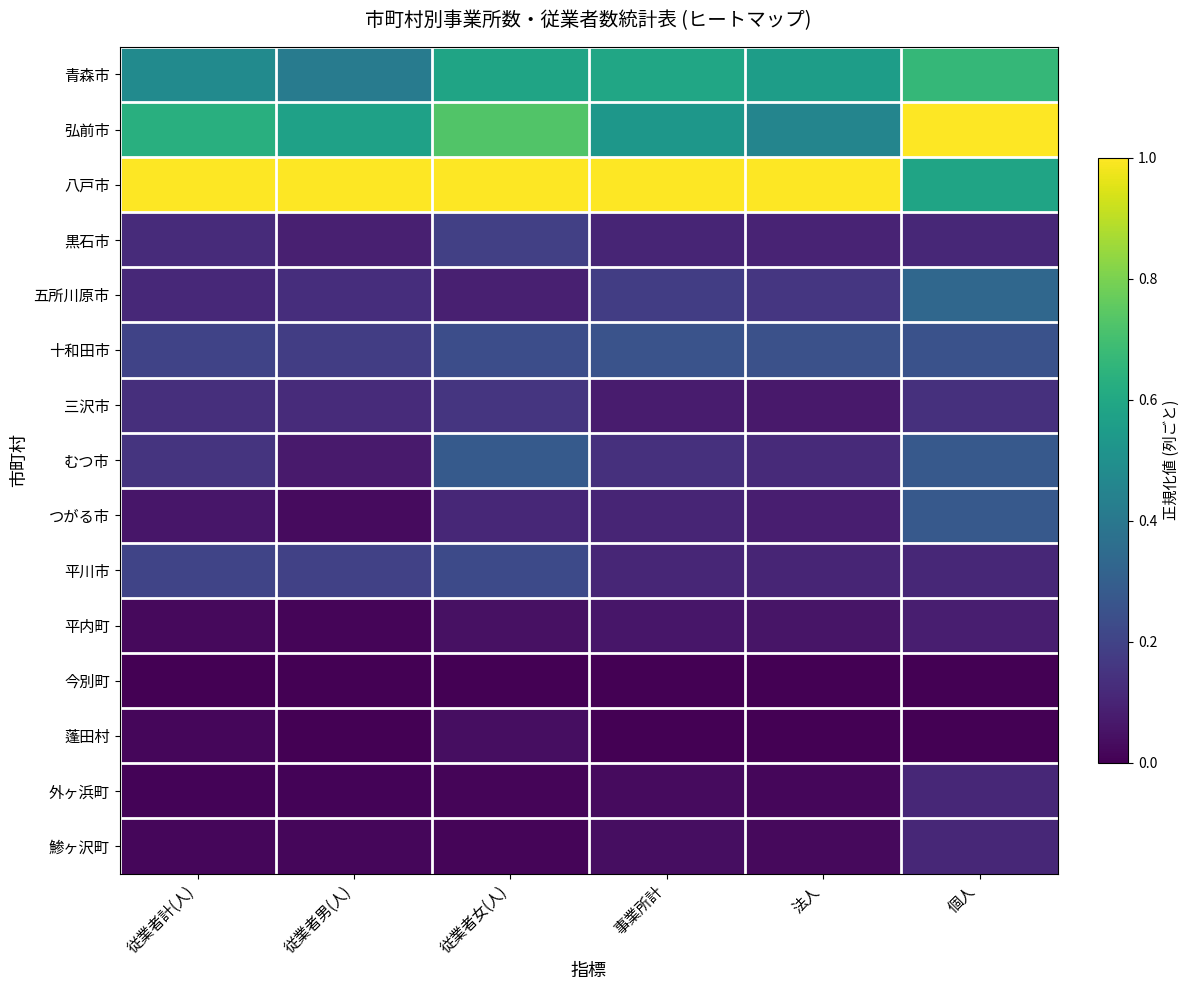

Reading right to left, what are all the values shown in this chart?

青森市: 個人=0.7	法人=0.6	事業所計=0.6	従業者女(人)=0.6	従業者男(人)=0.4	従業者計(人)=0.5
弘前市: 個人=1.0	法人=0.5	事業所計=0.5	従業者女(人)=0.7	従業者男(人)=0.6	従業者計(人)=0.6
八戸市: 個人=0.6	法人=1.0	事業所計=1.0	従業者女(人)=1.0	従業者男(人)=1.0	従業者計(人)=1.0
黒石市: 個人=0.1	法人=0.1	事業所計=0.1	従業者女(人)=0.2	従業者男(人)=0.1	従業者計(人)=0.1
五所川原市: 個人=0.3	法人=0.2	事業所計=0.2	従業者女(人)=0.1	従業者男(人)=0.1	従業者計(人)=0.1
十和田市: 個人=0.2	法人=0.2	事業所計=0.3	従業者女(人)=0.2	従業者男(人)=0.2	従業者計(人)=0.2
三沢市: 個人=0.1	法人=0.1	事業所計=0.1	従業者女(人)=0.2	従業者男(人)=0.1	従業者計(人)=0.1
むつ市: 個人=0.3	法人=0.1	事業所計=0.1	従業者女(人)=0.3	従業者男(人)=0.1	従業者計(人)=0.2
つがる市: 個人=0.3	法人=0.1	事業所計=0.1	従業者女(人)=0.1	従業者男(人)=0.0	従業者計(人)=0.1
平川市: 個人=0.1	法人=0.1	事業所計=0.1	従業者女(人)=0.2	従業者男(人)=0.2	従業者計(人)=0.2
平内町: 個人=0.1	法人=0.1	事業所計=0.1	従業者女(人)=0.0	従業者男(人)=0.0	従業者計(人)=0.0
今別町: 個人=0.0	法人=0.0	事業所計=0.0	従業者女(人)=0.0	従業者男(人)=0.0	従業者計(人)=0.0
蓬田村: 個人=0.0	法人=0.0	事業所計=0.0	従業者女(人)=0.0	従業者男(人)=0.0	従業者計(人)=0.0
外ヶ浜町: 個人=0.1	法人=0.0	事業所計=0.0	従業者女(人)=0.0	従業者男(人)=0.0	従業者計(人)=0.0
鯵ヶ沢町: 個人=0.1	法人=0.0	事業所計=0.0	従業者女(人)=0.0	従業者男(人)=0.0	従業者計(人)=0.0